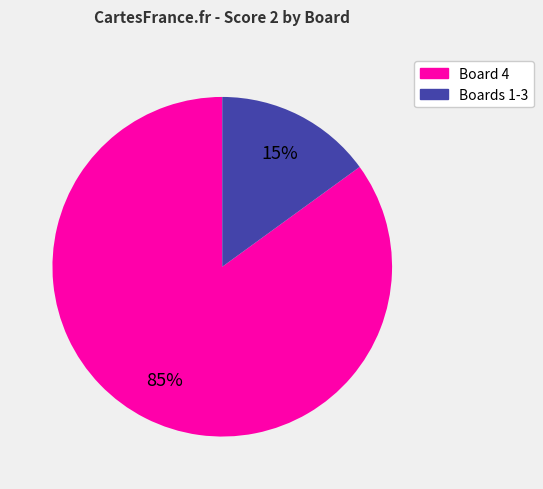

What percentage is the Board 4 slice, to the nearest percent?

85%